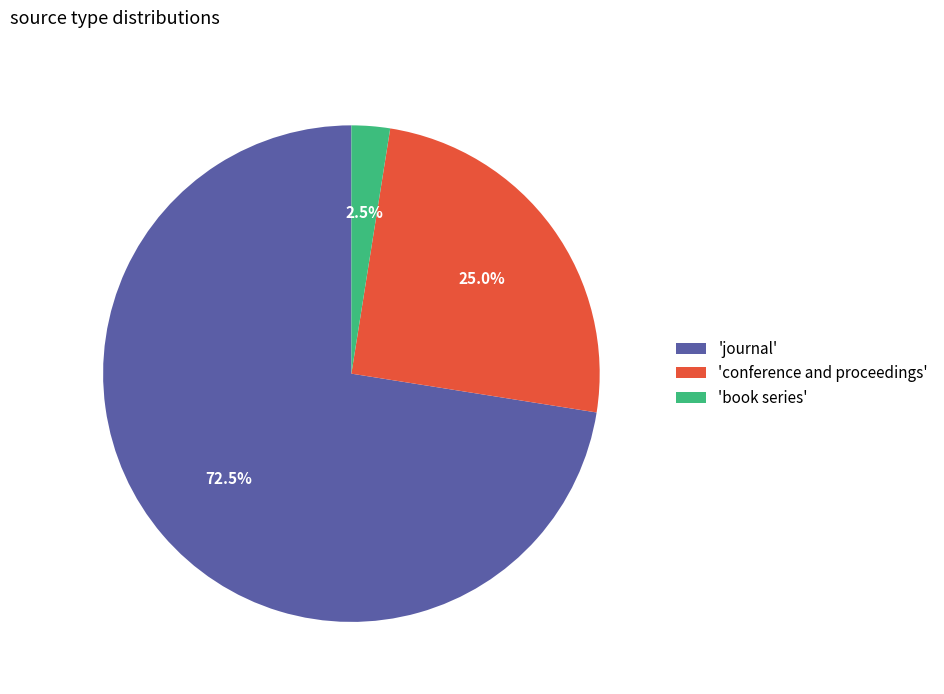

Which has a higher value, 'book series' or 'conference and proceedings'?

'conference and proceedings'